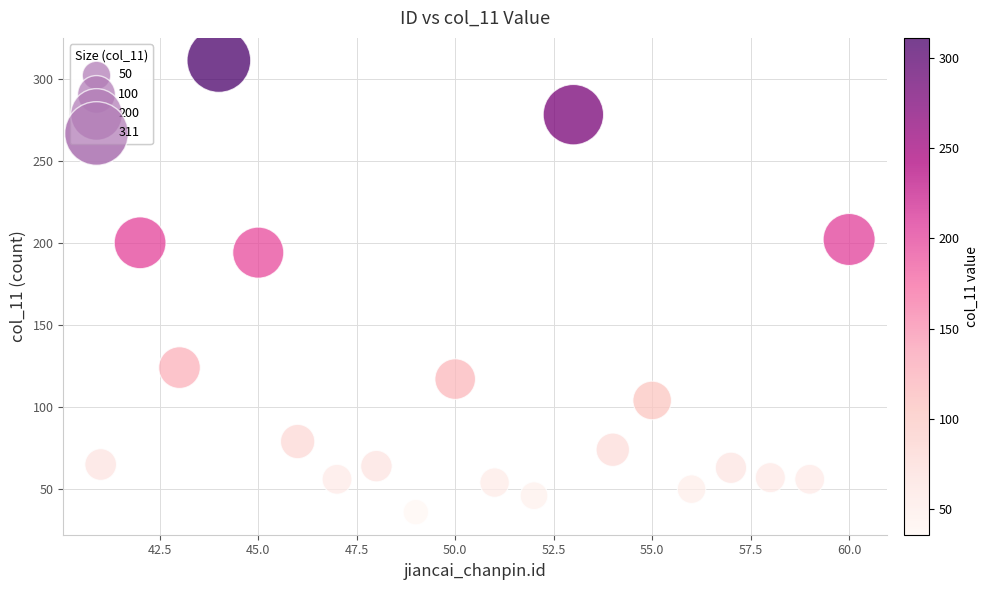

What Y value in the scatter plot is closest to 173?

194